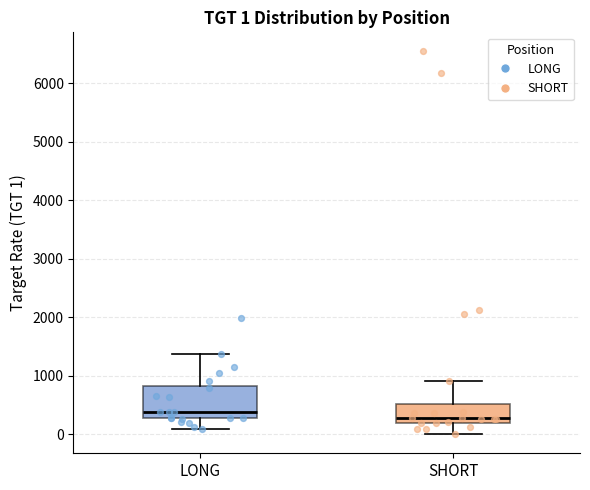

Which box's median line is the highest?

LONG